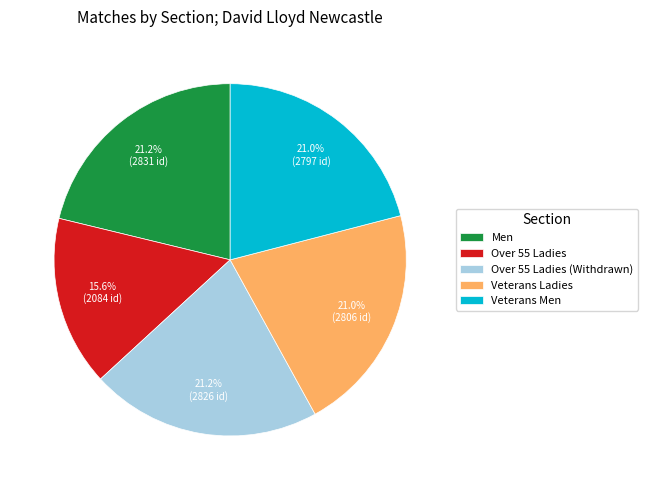

Does any single category account for the majority?

No